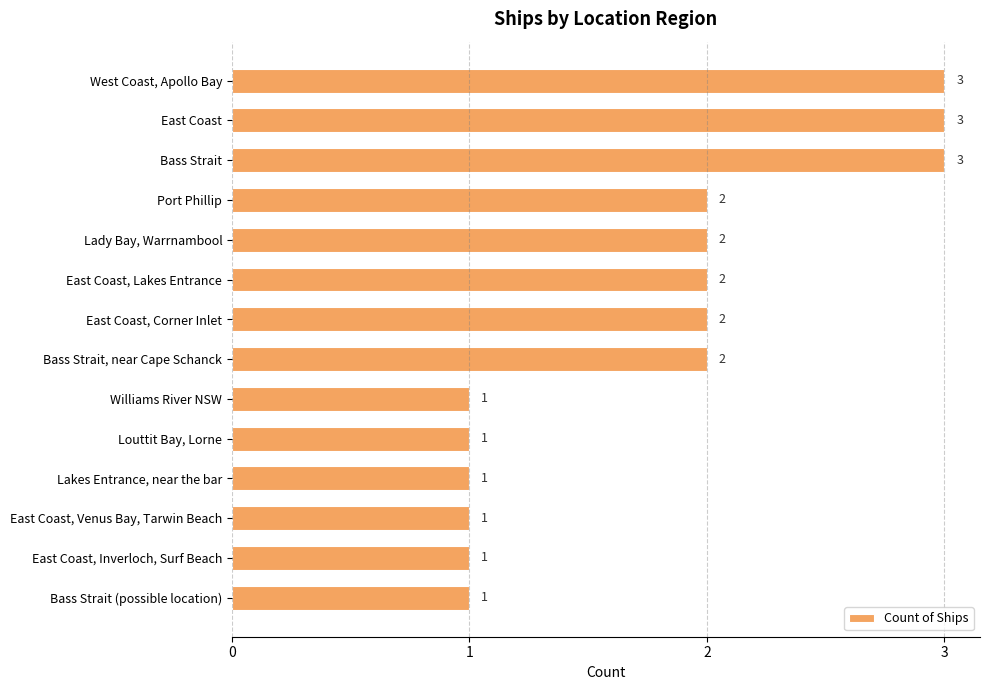

How many data points does each series have?

14